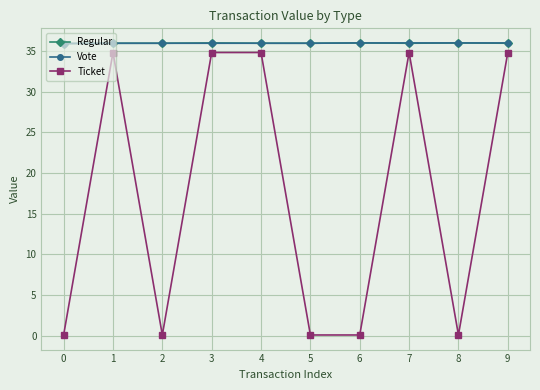

At which category does Ticket reach its first local peak?

1